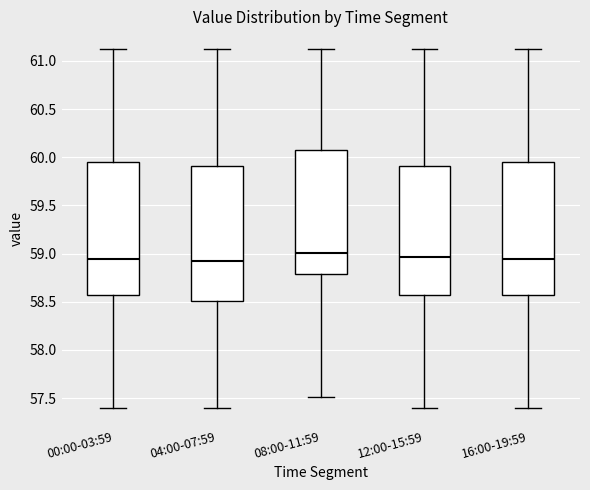

Reading left to right, transcribe this box plot: for each box, give where its median line is, the range the box spans, and where its two whiskers end, as read against the y-axis. The values are not printed on the chart, so give them approximately, as read against the axis.

00:00-03:59: median 58.95, box 58.55 to 59.95, whiskers 57.40 to 61.10
04:00-07:59: median 58.90, box 58.50 to 59.90, whiskers 57.40 to 61.10
08:00-11:59: median 59.00, box 58.80 to 60.05, whiskers 57.50 to 61.10
12:00-15:59: median 58.95, box 58.55 to 59.90, whiskers 57.40 to 61.10
16:00-19:59: median 58.95, box 58.55 to 59.95, whiskers 57.40 to 61.10